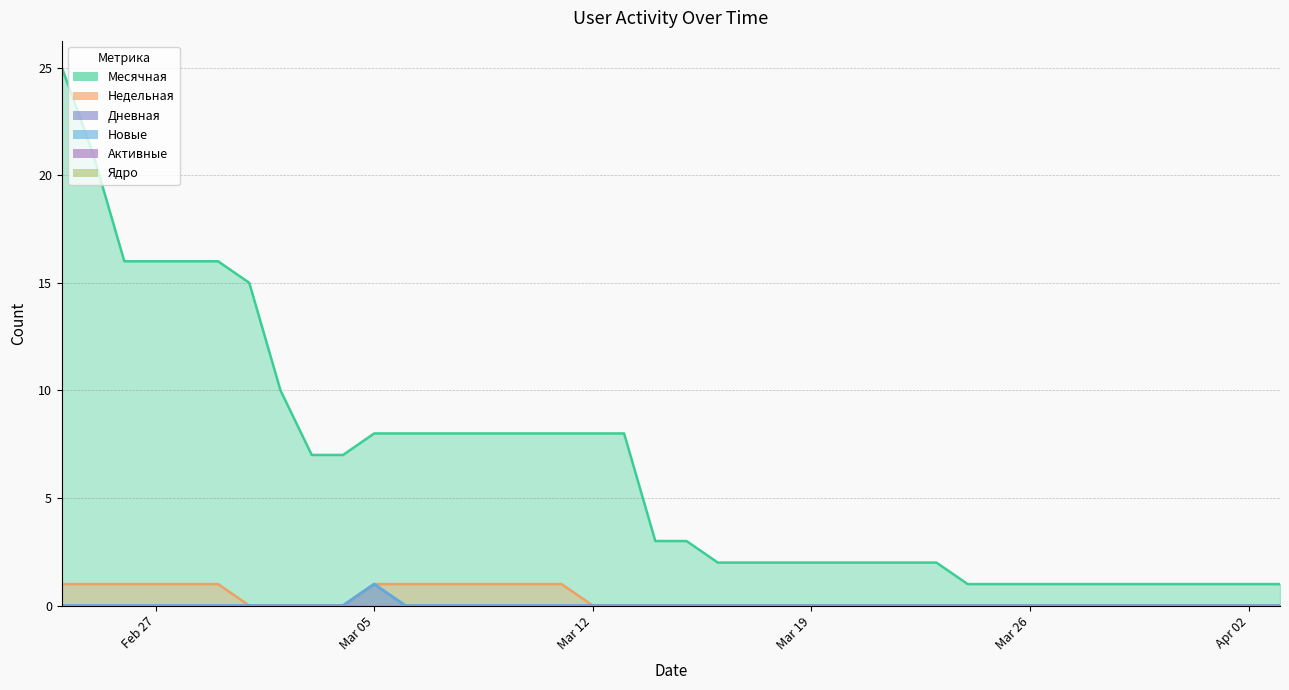

At how many categories does at least one series exceed 21?

1